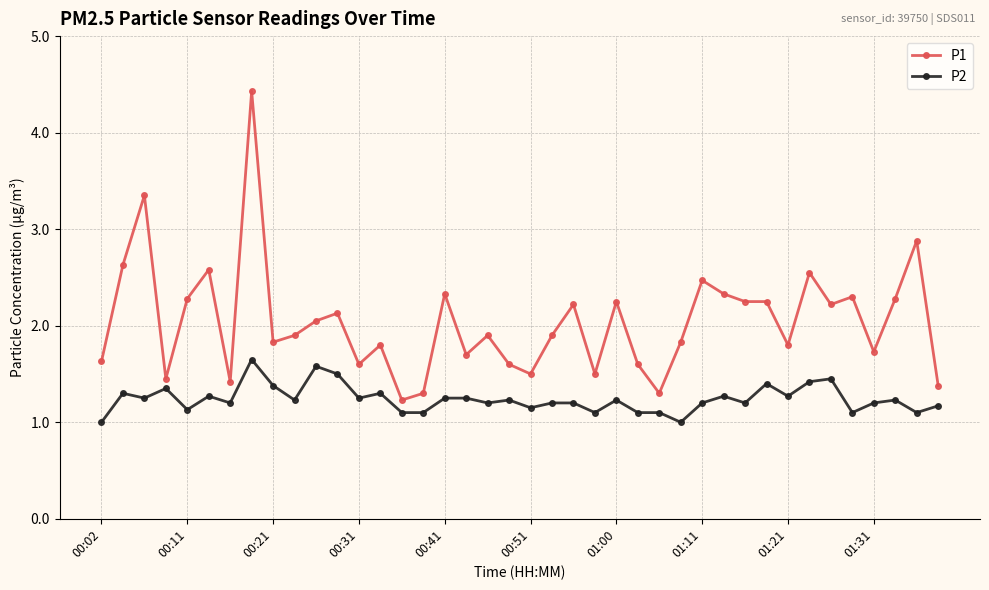

True or false: P2 has more than 1 points higher than both neighbors.

True